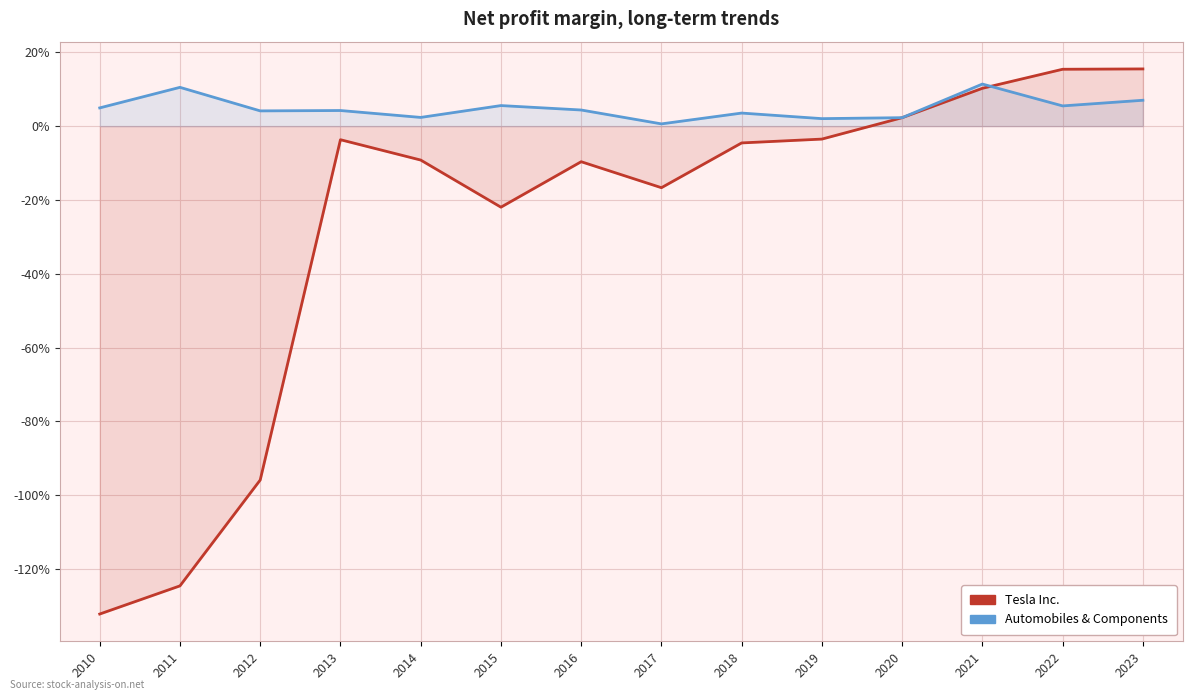

In Automobiles & Components, how many points are lower than both neighbors (excluding endpoints)?

5